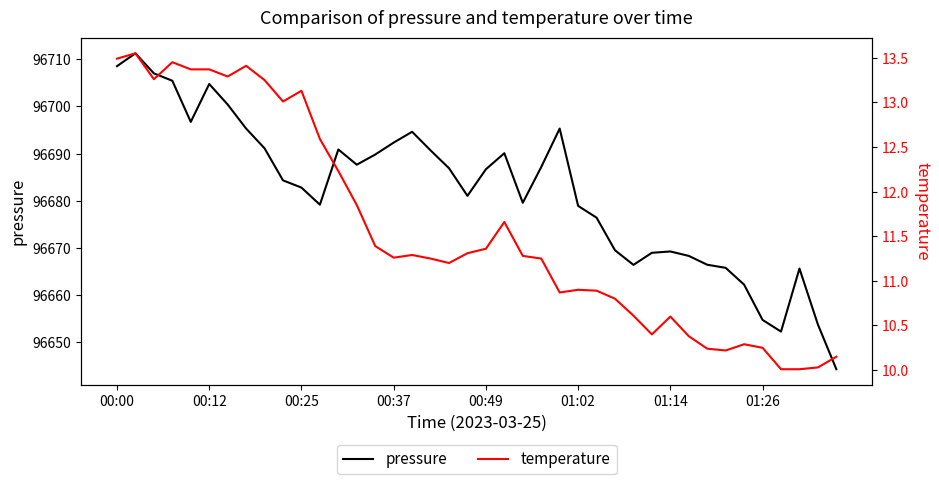

What is the difference between the second highest and minimum values in the pressure series?

64.2